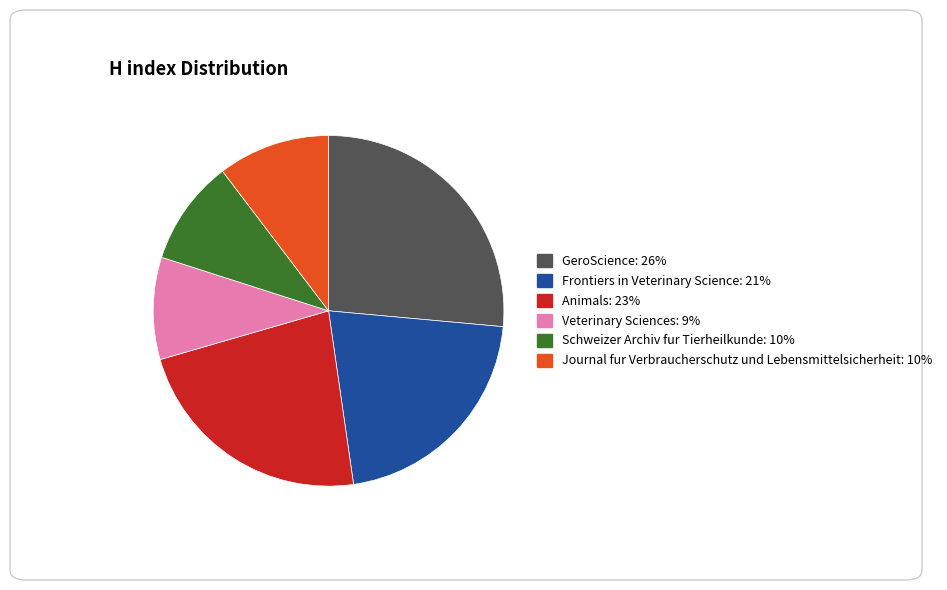

Approximately how many times larger is the value at Animals compared to Schweizer Archiv fur Tierheilkunde?

2.3